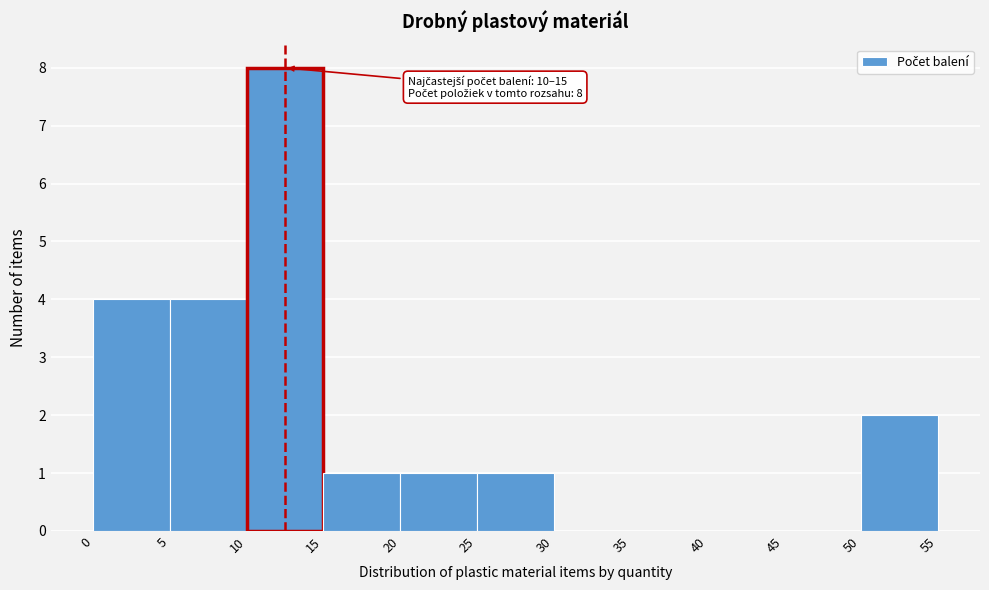

Over which range of the x-axis is the bar tallest?

10 to 15